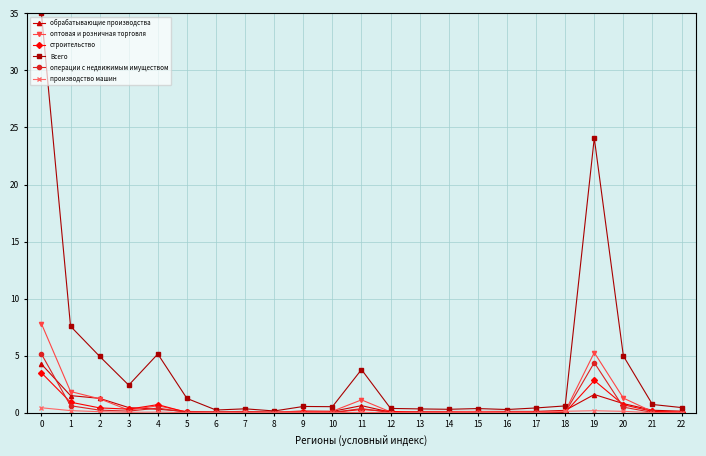

Read the обрабатывающие производства value at 10.

0.1